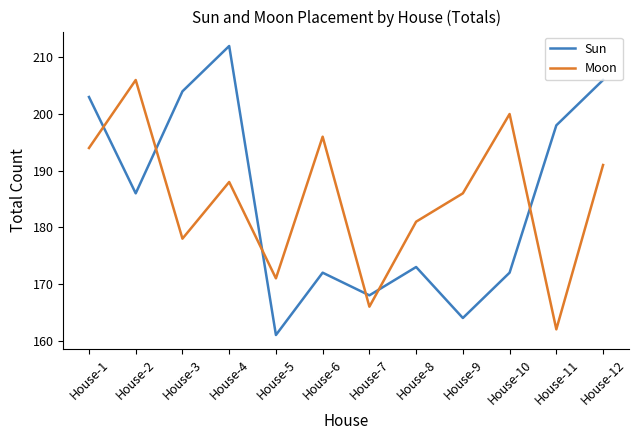

What is the approximate value of Moon at House-11, to the nearest 5?

160